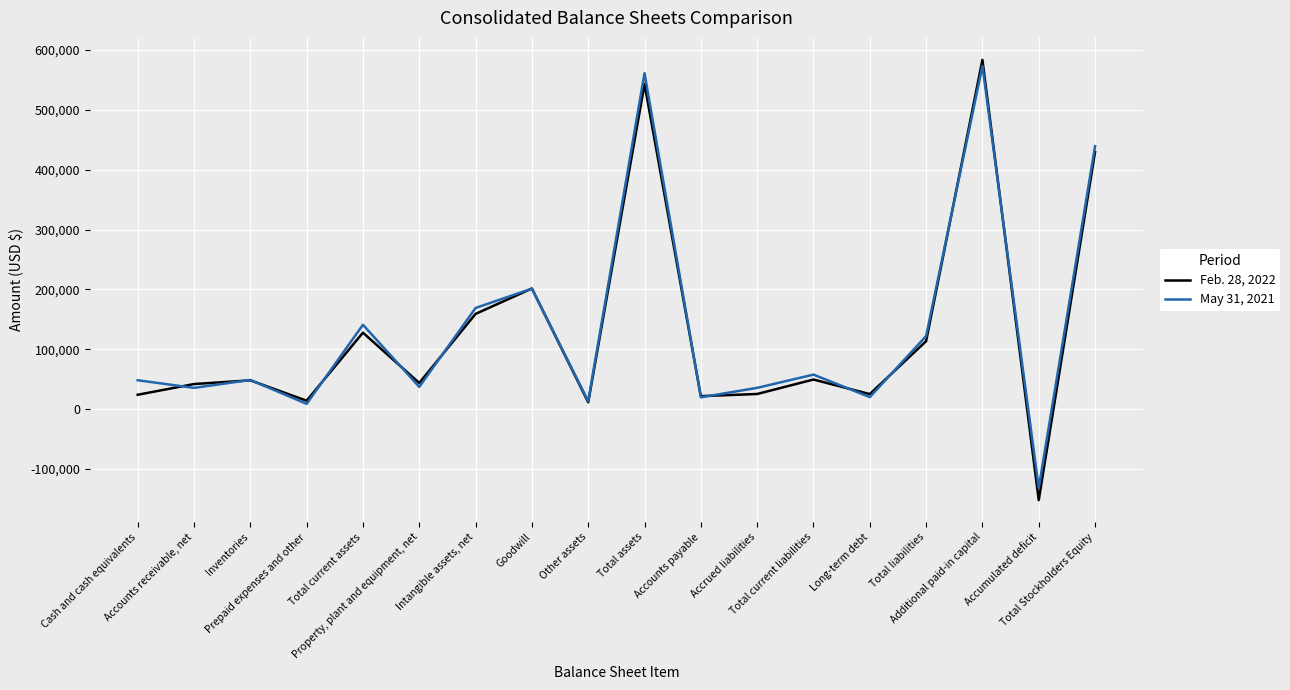

Which series has the largest range (max minus min)?

Feb. 28, 2022